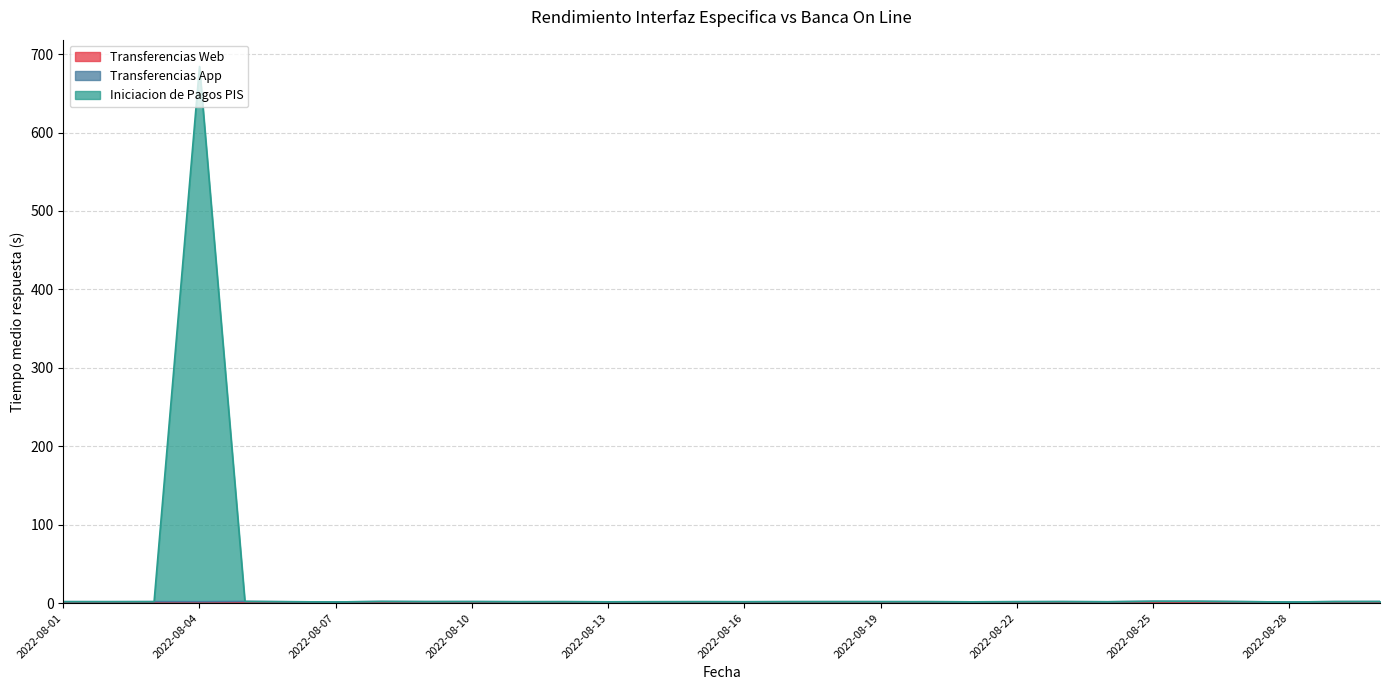

List the labels in order of Transferencias App value, smallest first.

2022-08-28, 2022-08-07, 2022-08-21, 2022-08-13, 2022-08-24, 2022-08-16, 2022-08-06, 2022-08-14, 2022-08-11, 2022-08-04, 2022-08-15, 2022-08-22, 2022-08-02, 2022-08-12, 2022-08-20, 2022-08-01, 2022-08-17, 2022-08-19, 2022-08-18, 2022-08-03, 2022-08-27, 2022-08-09, 2022-08-23, 2022-08-10, 2022-08-29, 2022-08-30, 2022-08-08, 2022-08-05, 2022-08-26, 2022-08-25